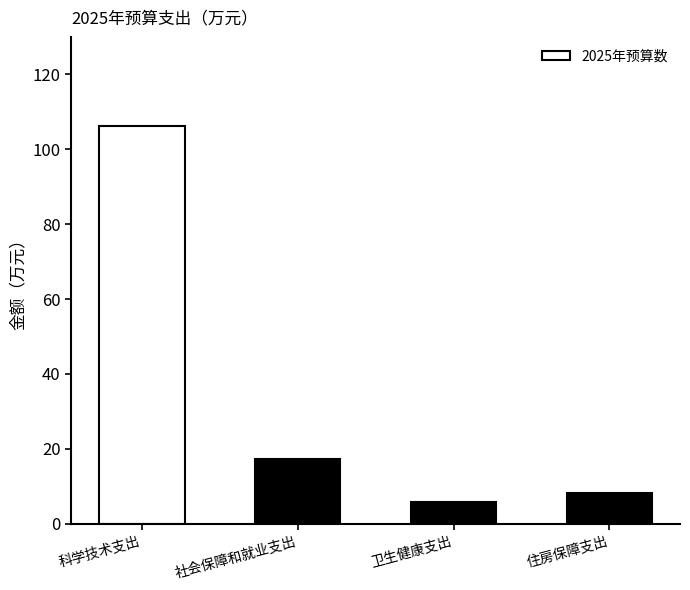

What is the smallest value displayed?

5.9